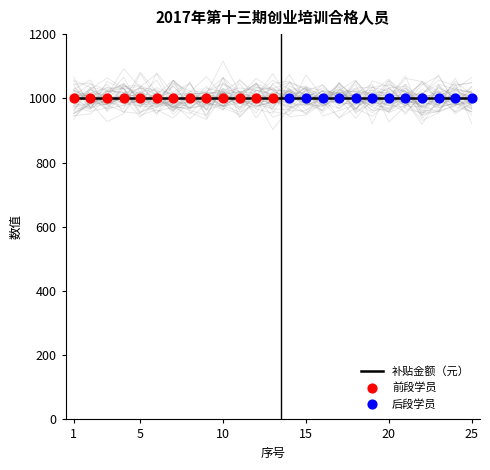

At how many categories does at least one series exceed 411?

25